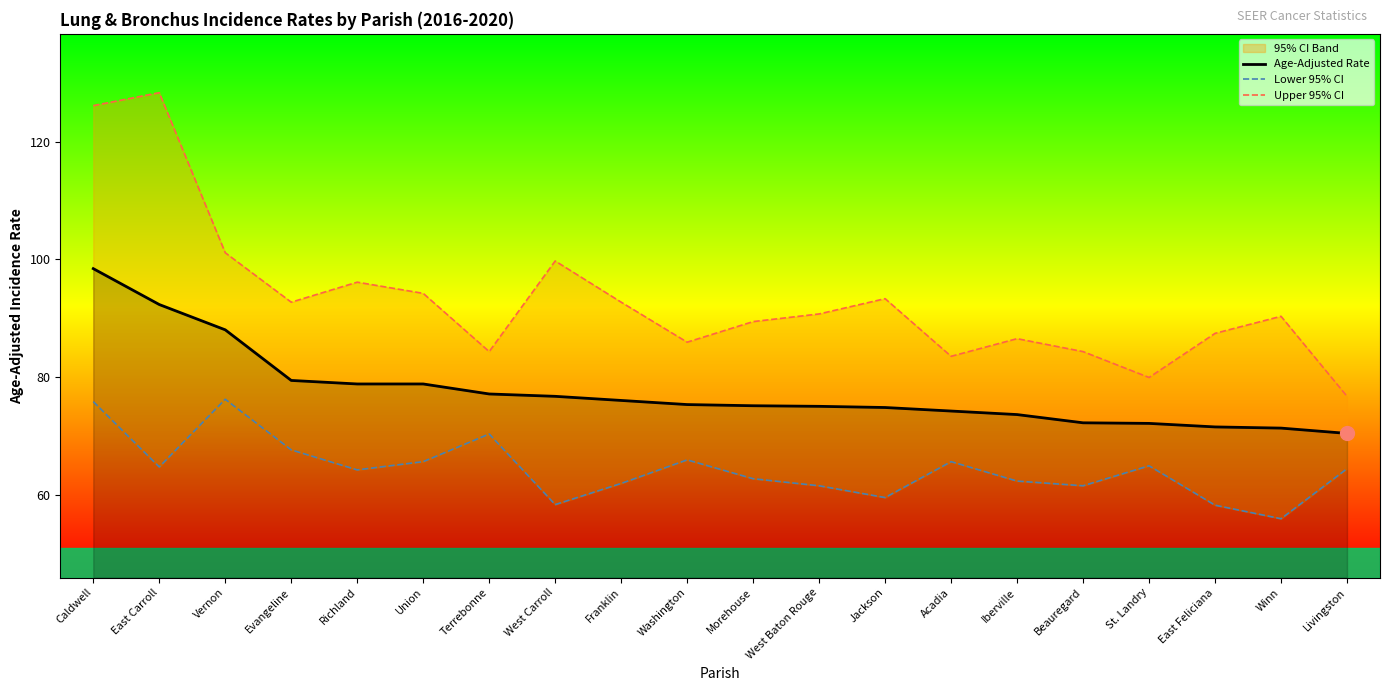

Reading right to left, what are all the values shown in this chart?

Age-Adjusted Rate: Livingston=70.4	Winn=71.3	East Feliciana=71.5	St. Landry=72.1	Beauregard=72.2	Iberville=73.6	Acadia=74.2	Jackson=74.8	West Baton Rouge=75.0	Morehouse=75.1	Washington=75.3	Franklin=76.0	West Carroll=76.7	Terrebonne=77.1	Union=78.8	Richland=78.8	Evangeline=79.4	Vernon=88.0	East Carroll=92.3	Caldwell=98.4
Lower 95% CI: Livingston=64.4	Winn=55.9	East Feliciana=58.2	St. Landry=64.9	Beauregard=61.5	Iberville=62.3	Acadia=65.6	Jackson=59.5	West Baton Rouge=61.5	Morehouse=62.7	Washington=65.9	Franklin=61.9	West Carroll=58.3	Terrebonne=70.3	Union=65.6	Richland=64.2	Evangeline=67.6	Vernon=76.2	East Carroll=64.7	Caldwell=75.8
Upper 95% CI: Livingston=76.7	Winn=90.3	East Feliciana=87.4	St. Landry=79.9	Beauregard=84.3	Iberville=86.5	Acadia=83.5	Jackson=93.3	West Baton Rouge=90.7	Morehouse=89.4	Washington=85.9	Franklin=92.7	West Carroll=99.7	Terrebonne=84.3	Union=94.2	Richland=96.1	Evangeline=92.7	Vernon=101.1	East Carroll=128.3	Caldwell=126.1